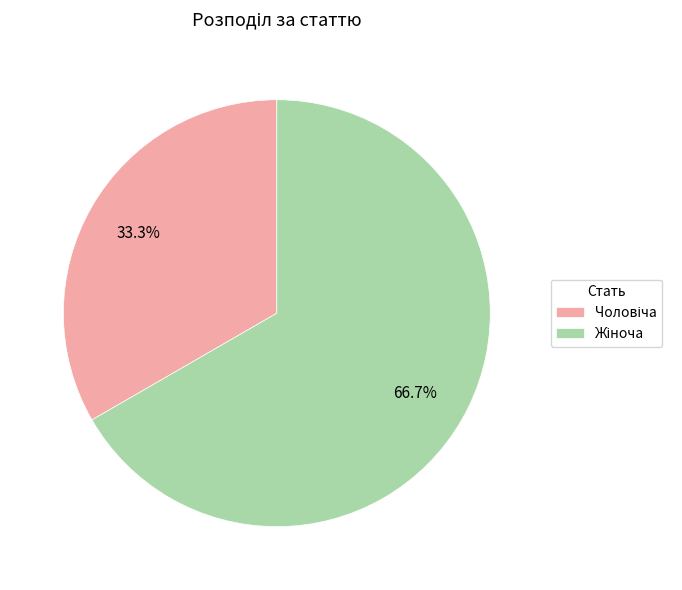

Is there any slice that represents more than half of the pie?

Yes